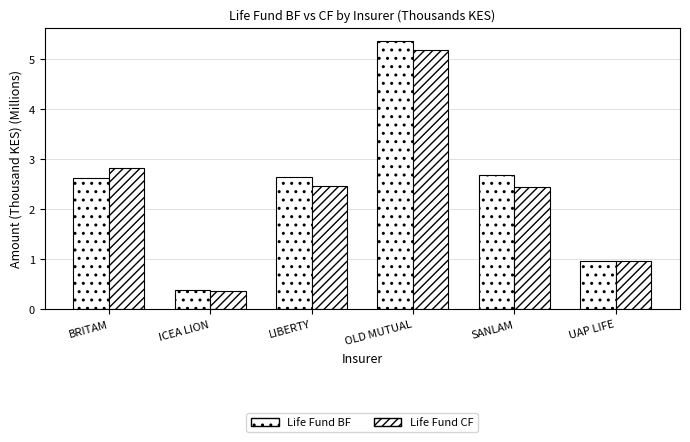

What is the value of the Life Fund CF bar at the 6th from the left?

1.0